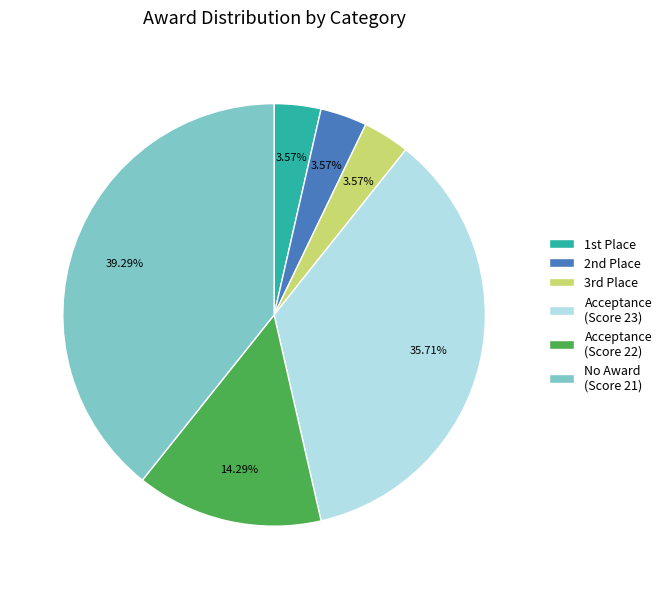

To the nearest percent, what is the average slice percentage?

17%